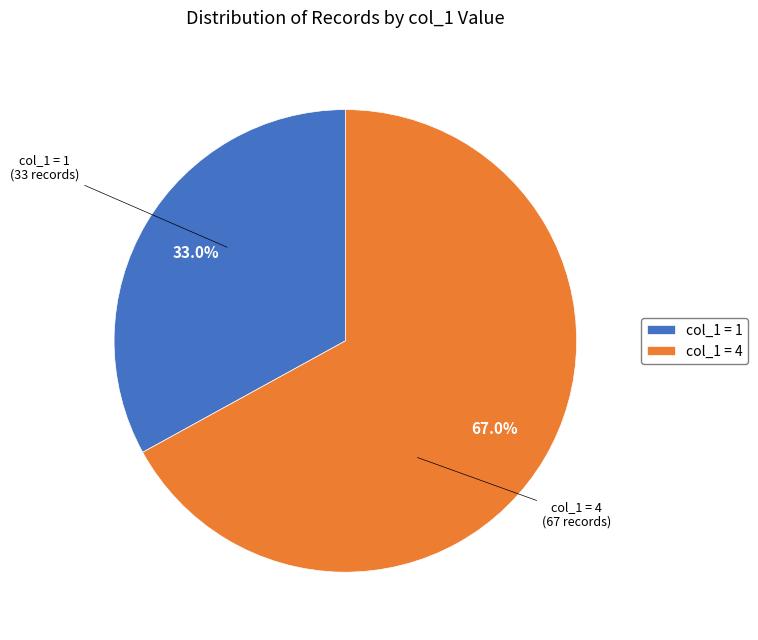

How many slices are in this pie chart?

2